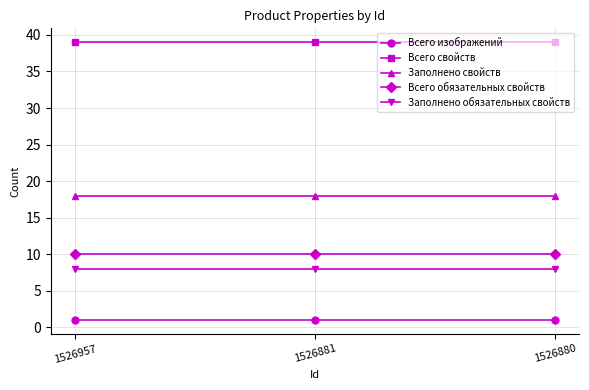

At 1526957, list the series in order from smallest to largest.

Всего изображений, Заполнено обязательных свойств, Всего обязательных свойств, Заполнено свойств, Всего свойств